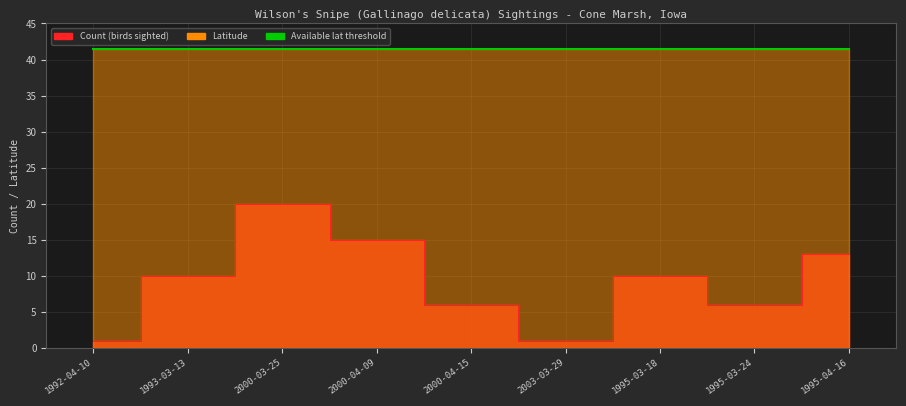

Reading left to right, list all the values displayed in this chart.

1992-04-10=1	1993-03-13=10	2000-03-25=20	2000-04-09=15	2000-04-15=6	2003-03-29=1	1995-03-18=10	1995-03-24=6	1995-04-16=13